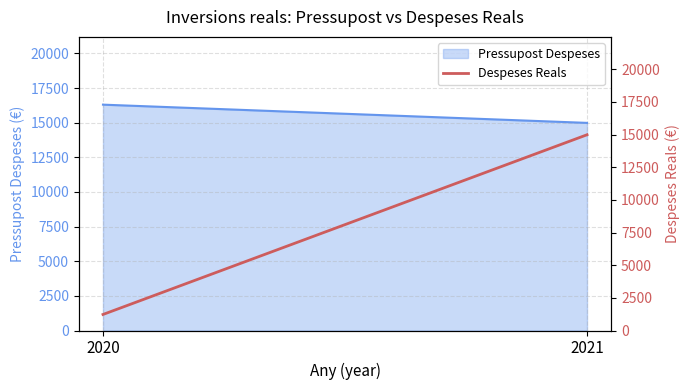

List the labels in order of value, smallest first.

2020, 2021